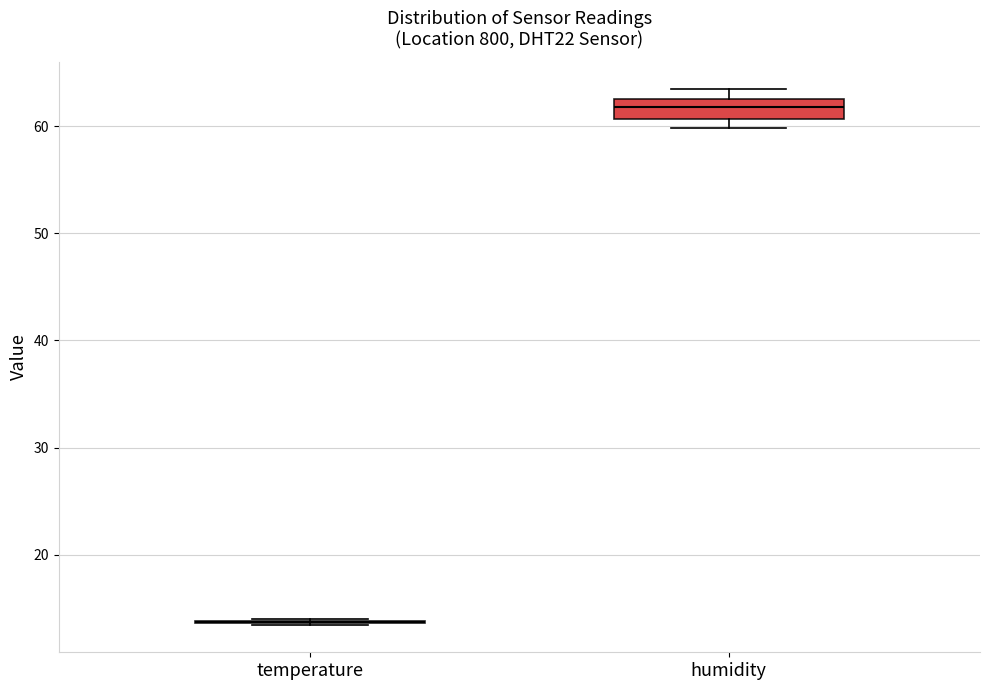

Reading left to right, transcribe this box plot: for each box, give where its median line is, the range the box spans, and where its two whiskers end, as read against the y-axis. The values are not printed on the chart, so give them approximately, as read against the axis.

temperature: box collapsed to a line at 14, whiskers 13 to 14
humidity: median 62, box 61 to 63, whiskers 60 to 64